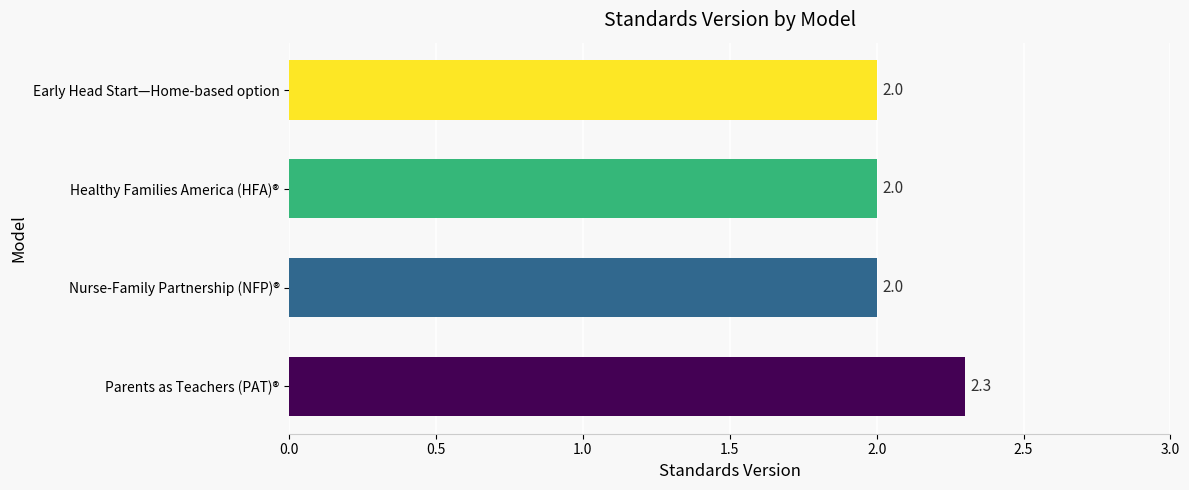

How many series are shown in this chart?

1